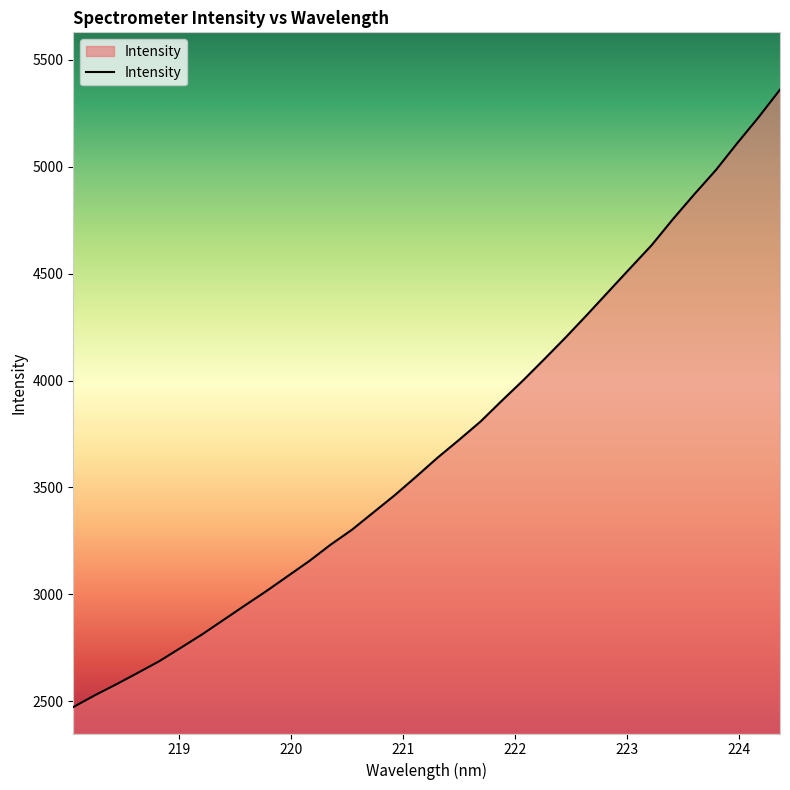

What is the average value?

3707.4